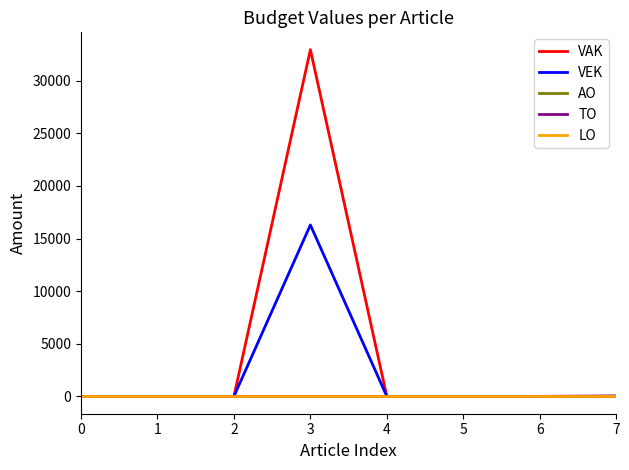

Which series has the widest spread of values?

VAK